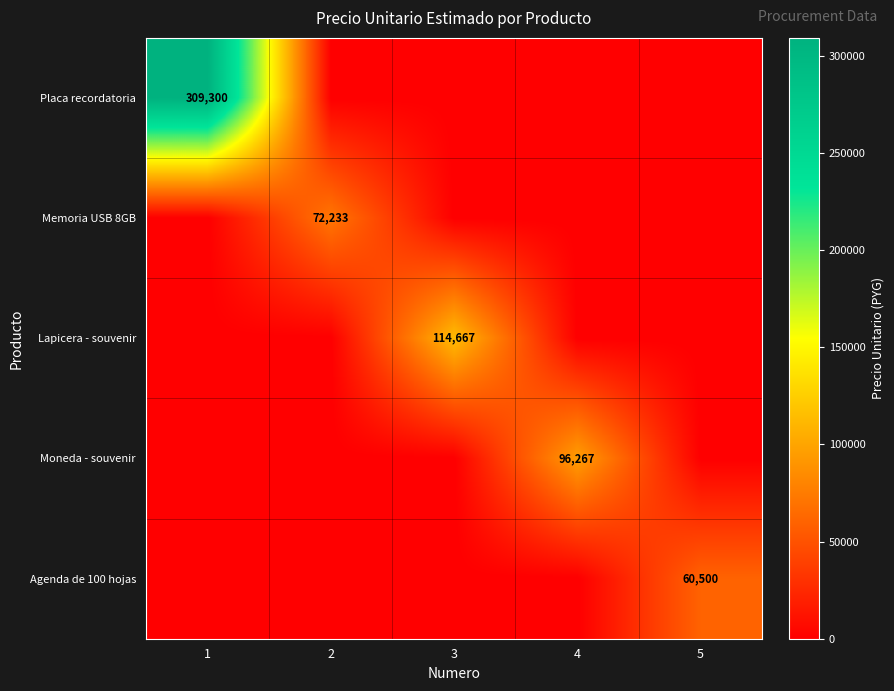

What is the greatest value displayed?

309300